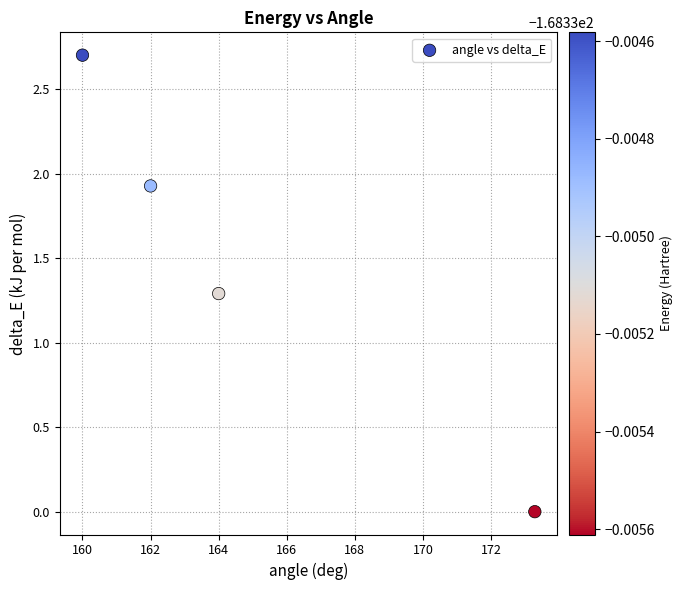

What Y value in the scatter plot is closest to 1?

1.3